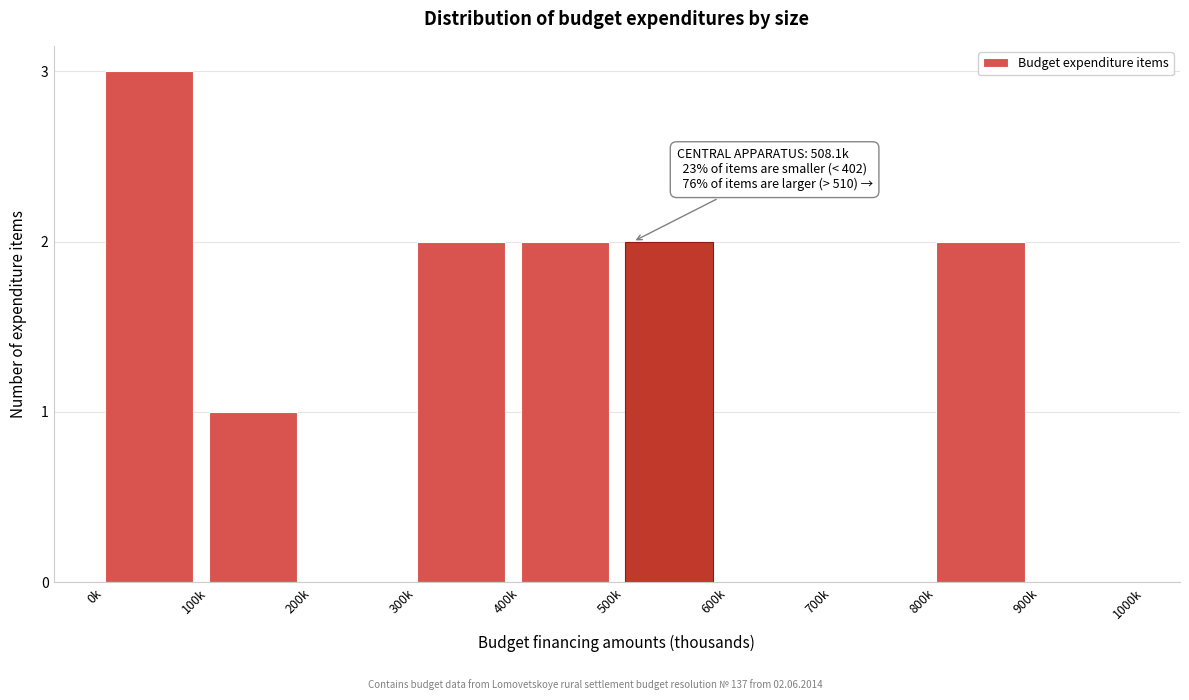

Reading left to right, what are all the values shown in this chart?

0k=3	100k=1	200k=0	300k=2	400k=2	500k=2	600k=0	700k=0	800k=2	900k=0